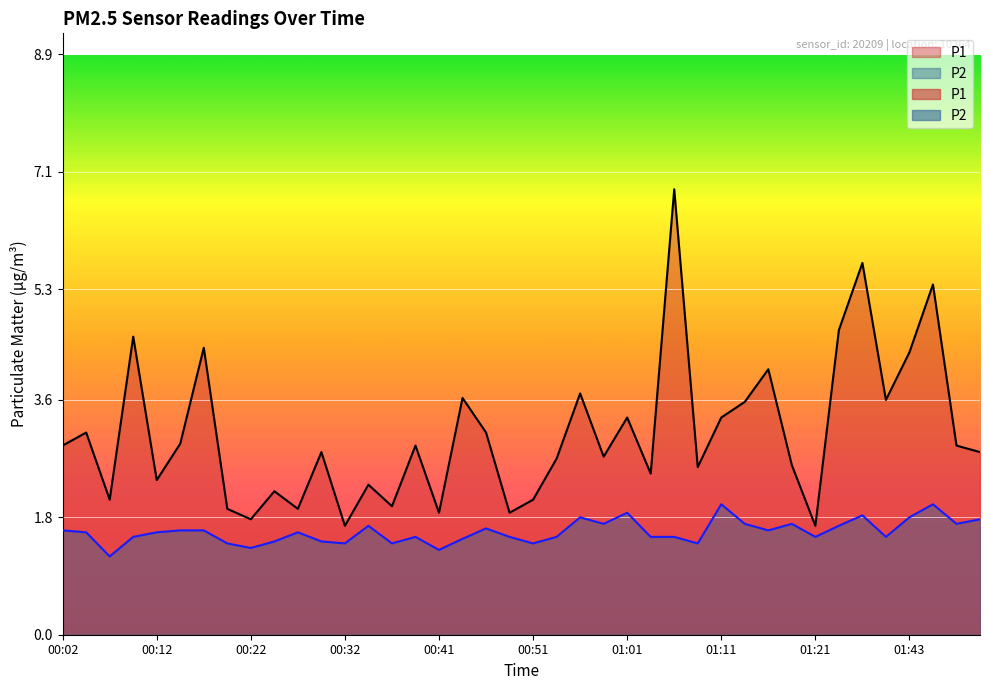

What is the difference between the second highest and minimum values in the P1 series?

4.0